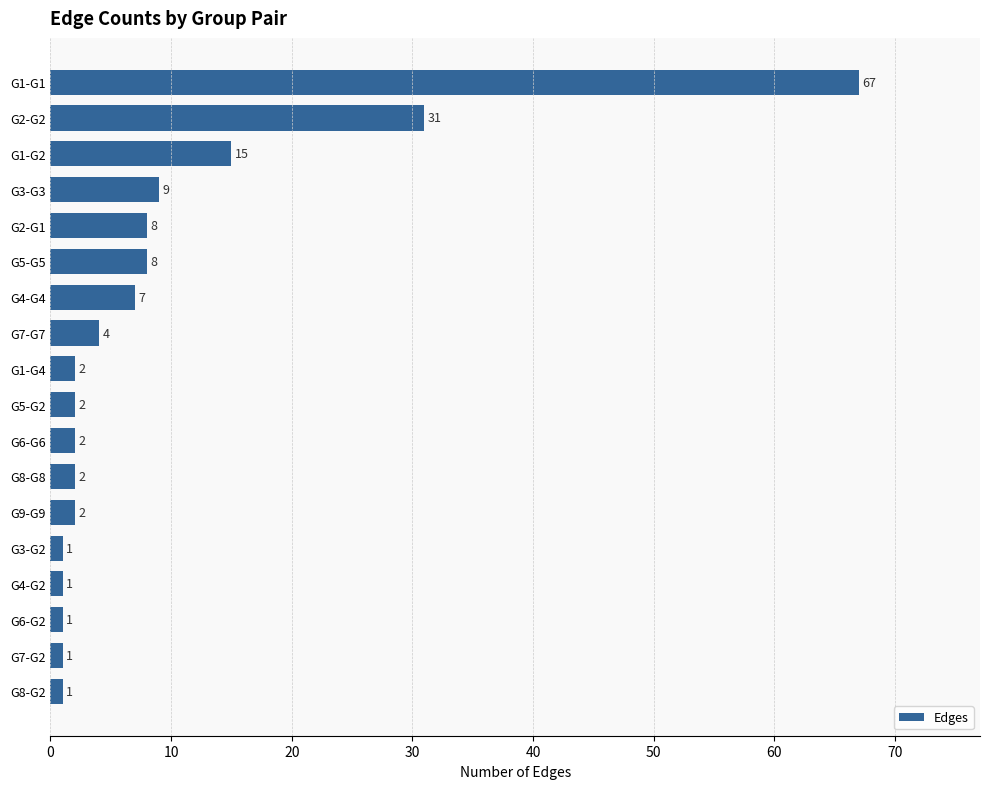

What is the value of the 9th bar from the top?

2